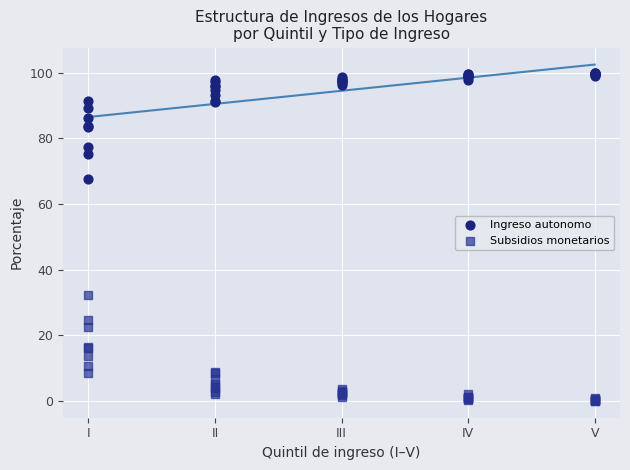

Which series reaches the maximum Y coordinate?

Ingreso autonomo